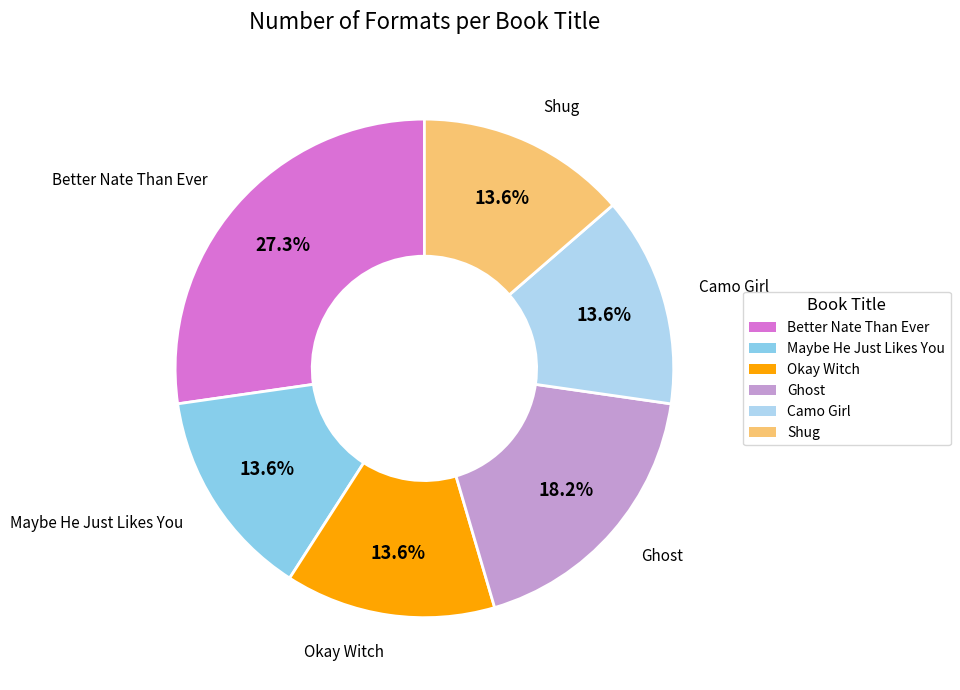

True or false: Okay Witch accounts for 25% of the total.

False